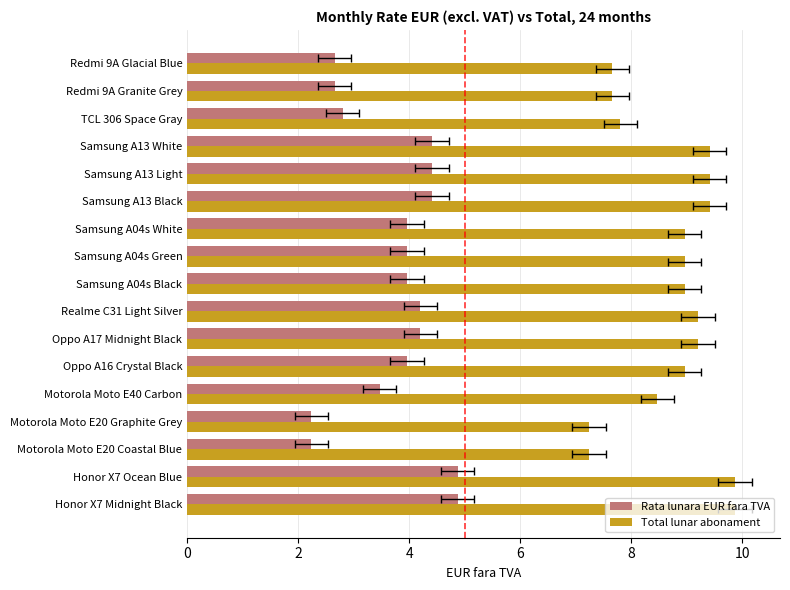

What is the sum of the Rata lunara EUR fara TVA values at Samsung A13 White and Motorola Moto E40 Carbon?

7.9